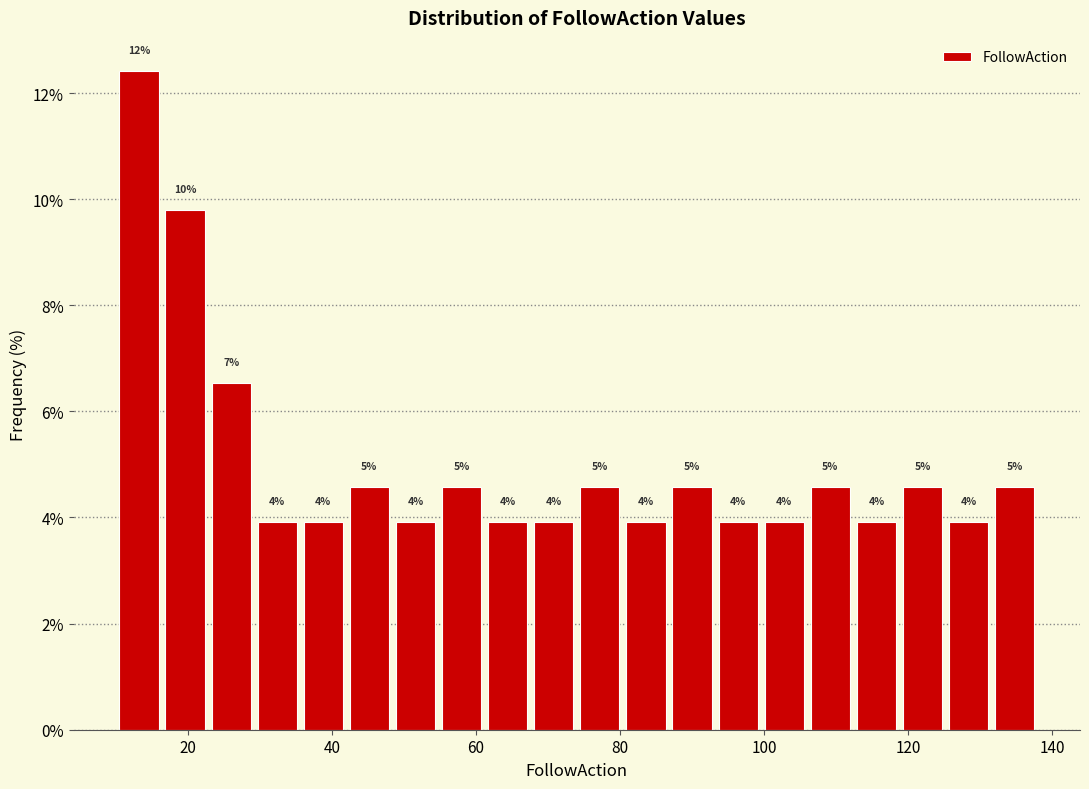

Around what value on the x-axis is the tallest bar? Give the approximate position of its centre, as read against the axis.

14